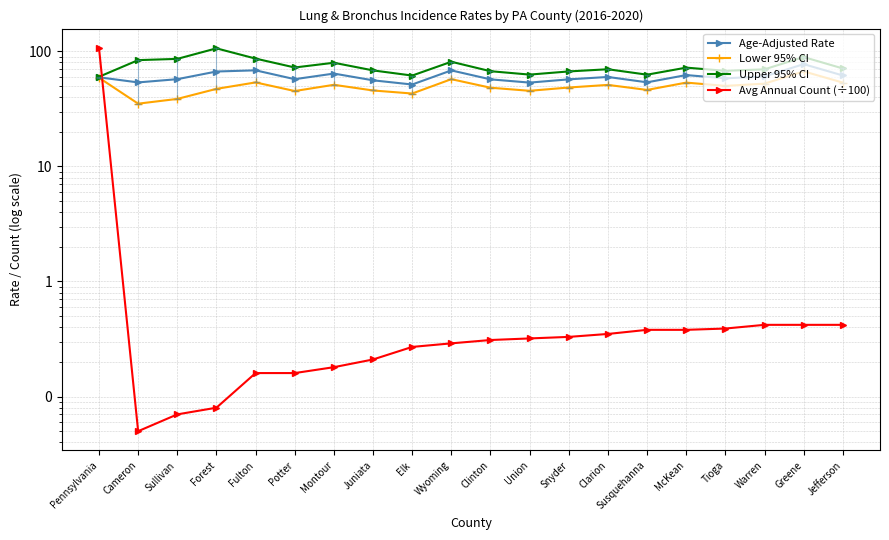

At Potter, list the series in order from largest to smallest.

Upper 95% CI, Age-Adjusted Rate, Lower 95% CI, Avg Annual Count (÷100)